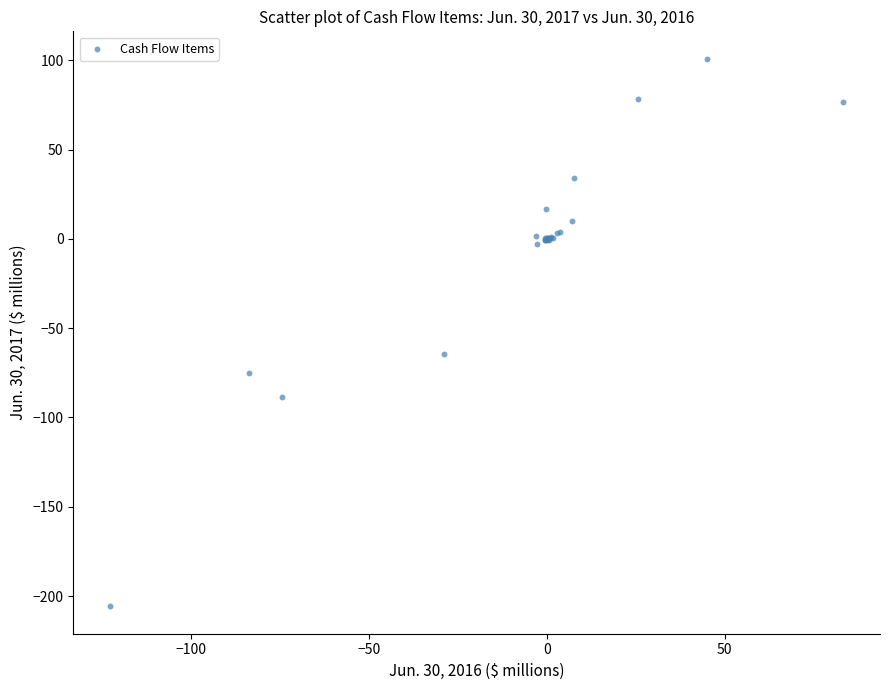

What Y value in the scatter plot is closest to -52?

-64.6